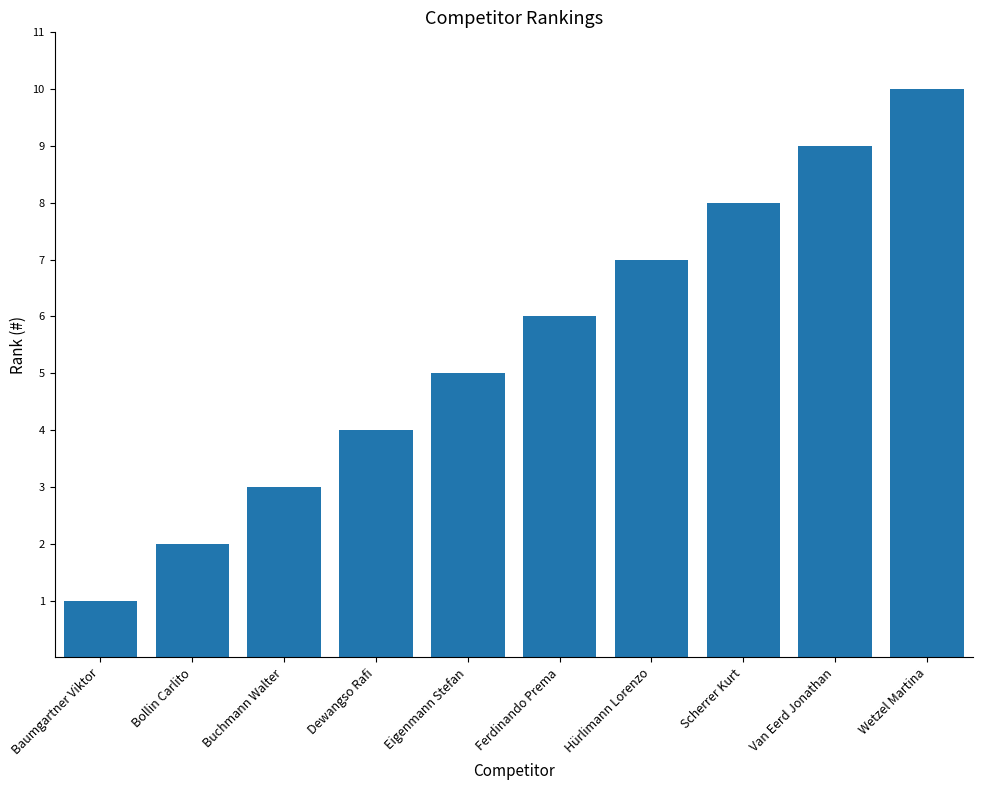

The chart shows a value of 5 at Eigenmann Stefan. True or false?

True